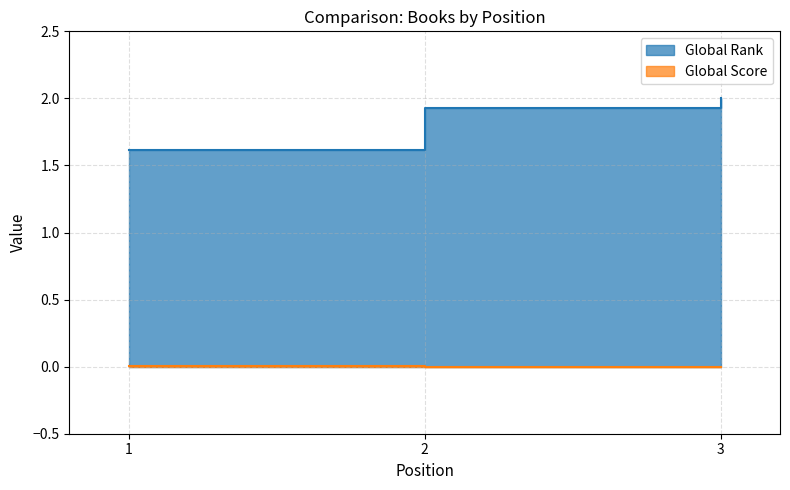

What are all the series names shown in the legend?

Global Rank, Global Score